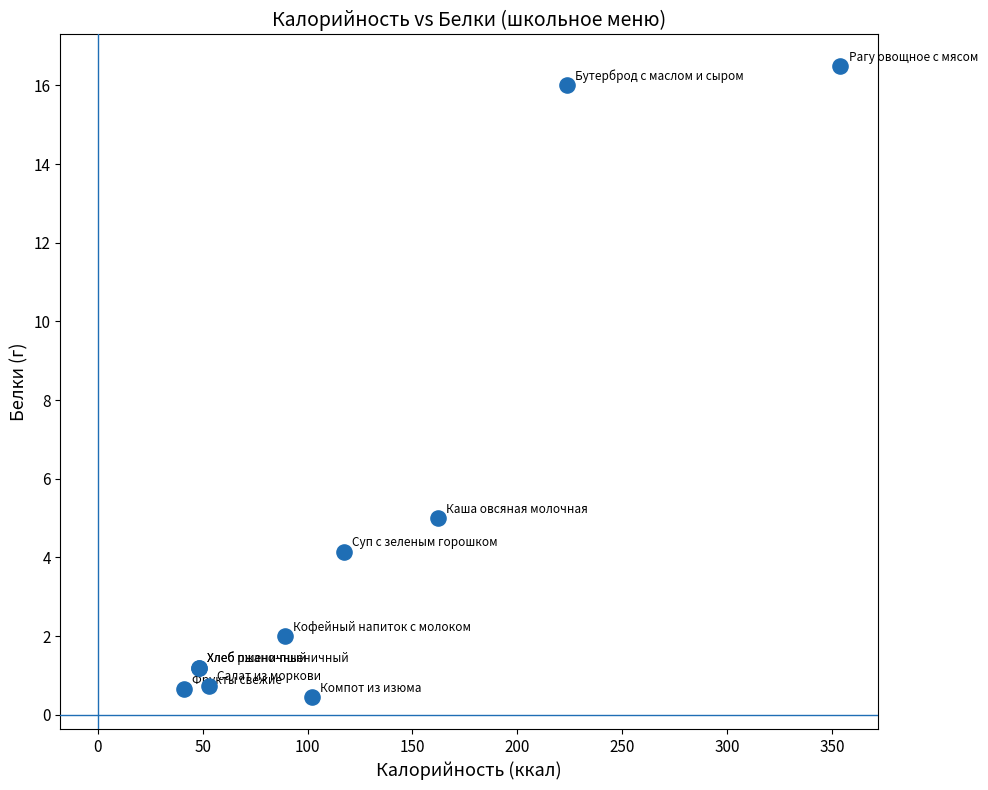

What Y value in the scatter plot is closest to 8?

5.0